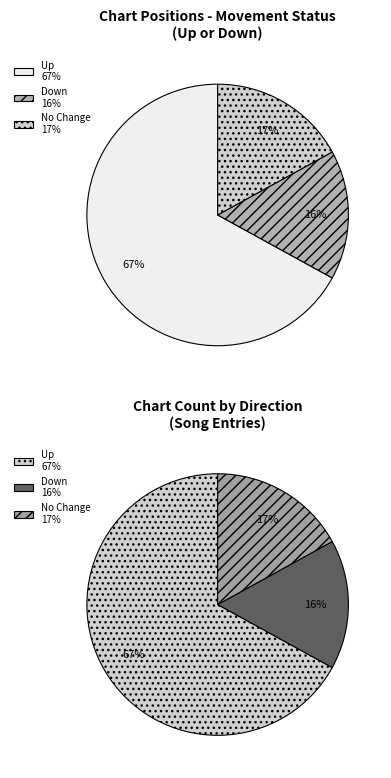

What is the change in value from up to down?

-51